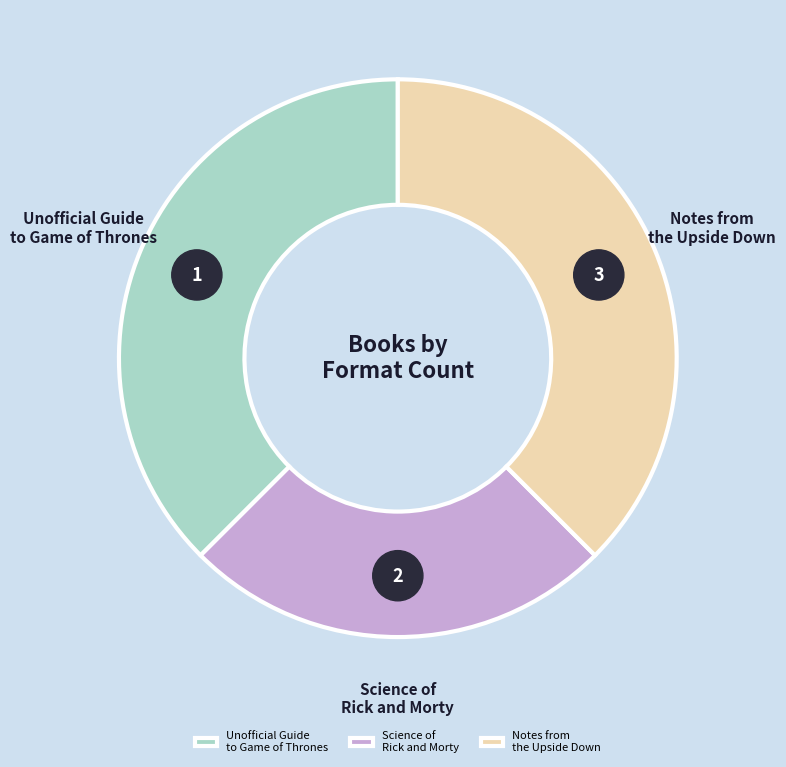

Which has a higher value, Notes from the Upside Down or Unofficial Guide to Game of Thrones?

Notes from the Upside Down